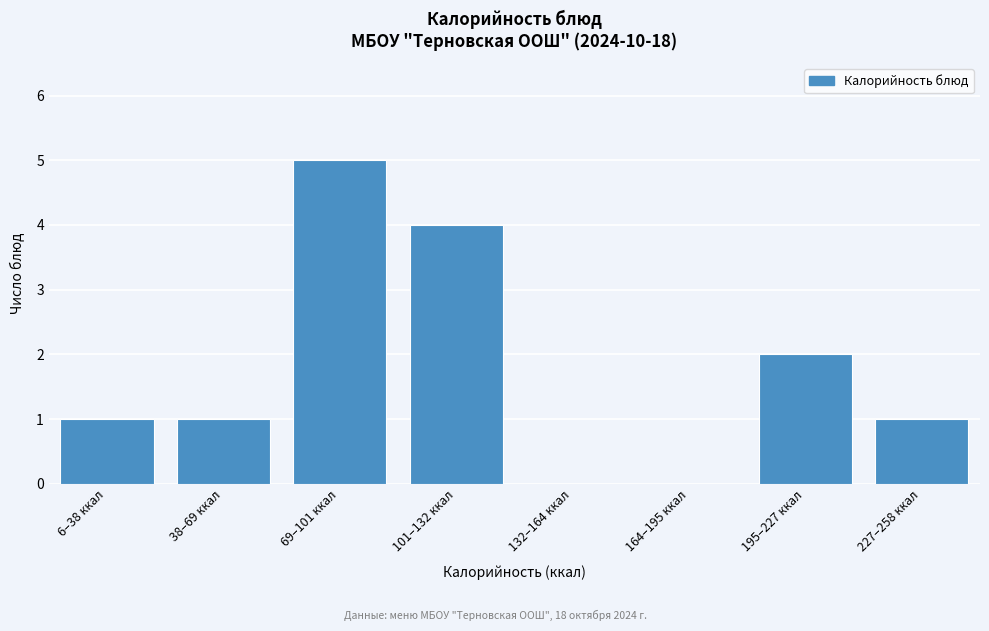

Reading left to right, list all the values displayed in this chart.

6–38 ккал=1	38–69 ккал=1	69–101 ккал=5	101–132 ккал=4	132–164 ккал=0	164–195 ккал=0	195–227 ккал=2	227–258 ккал=1